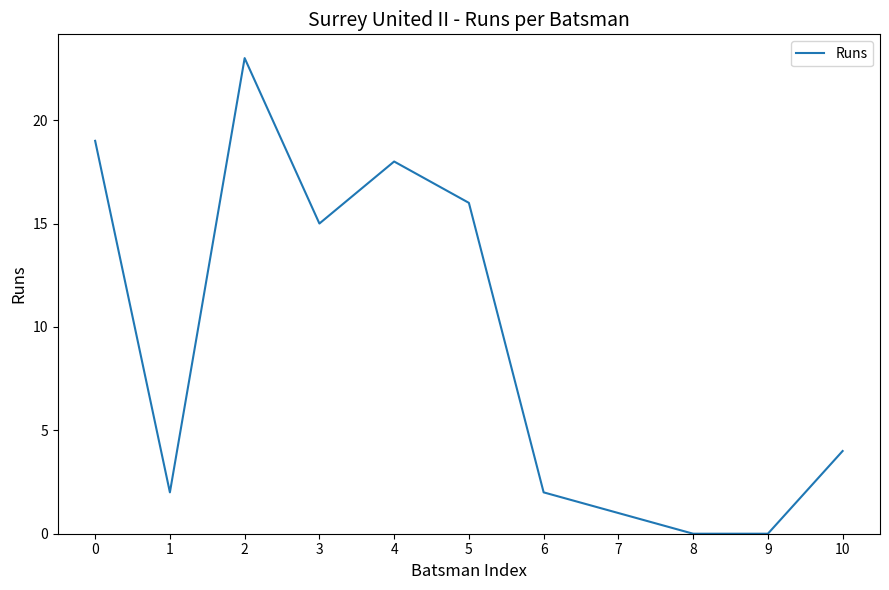

Reading right to left, list all the values displayed in this chart.

10=4	9=0	8=0	7=1	6=2	5=16	4=18	3=15	2=23	1=2	0=19